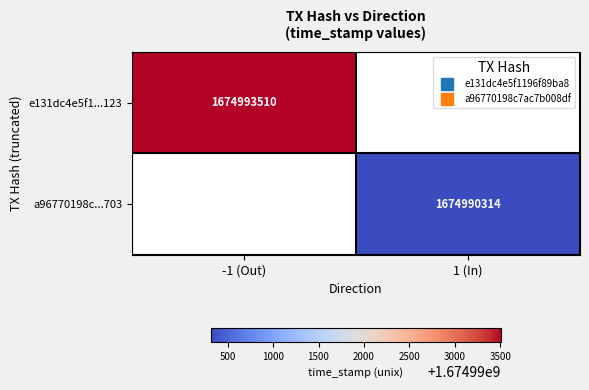

Which category has the highest value in the e131dc4e5f1...123 series?

-1 (Out)